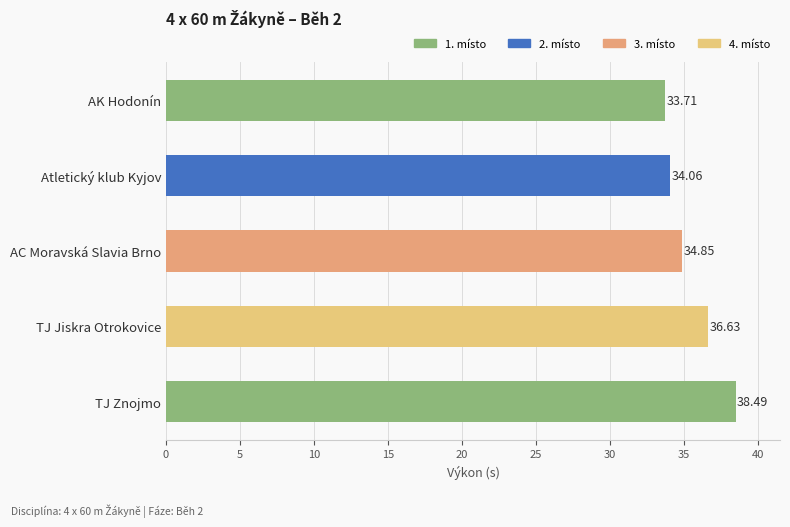

What is the smallest value displayed?

33.7